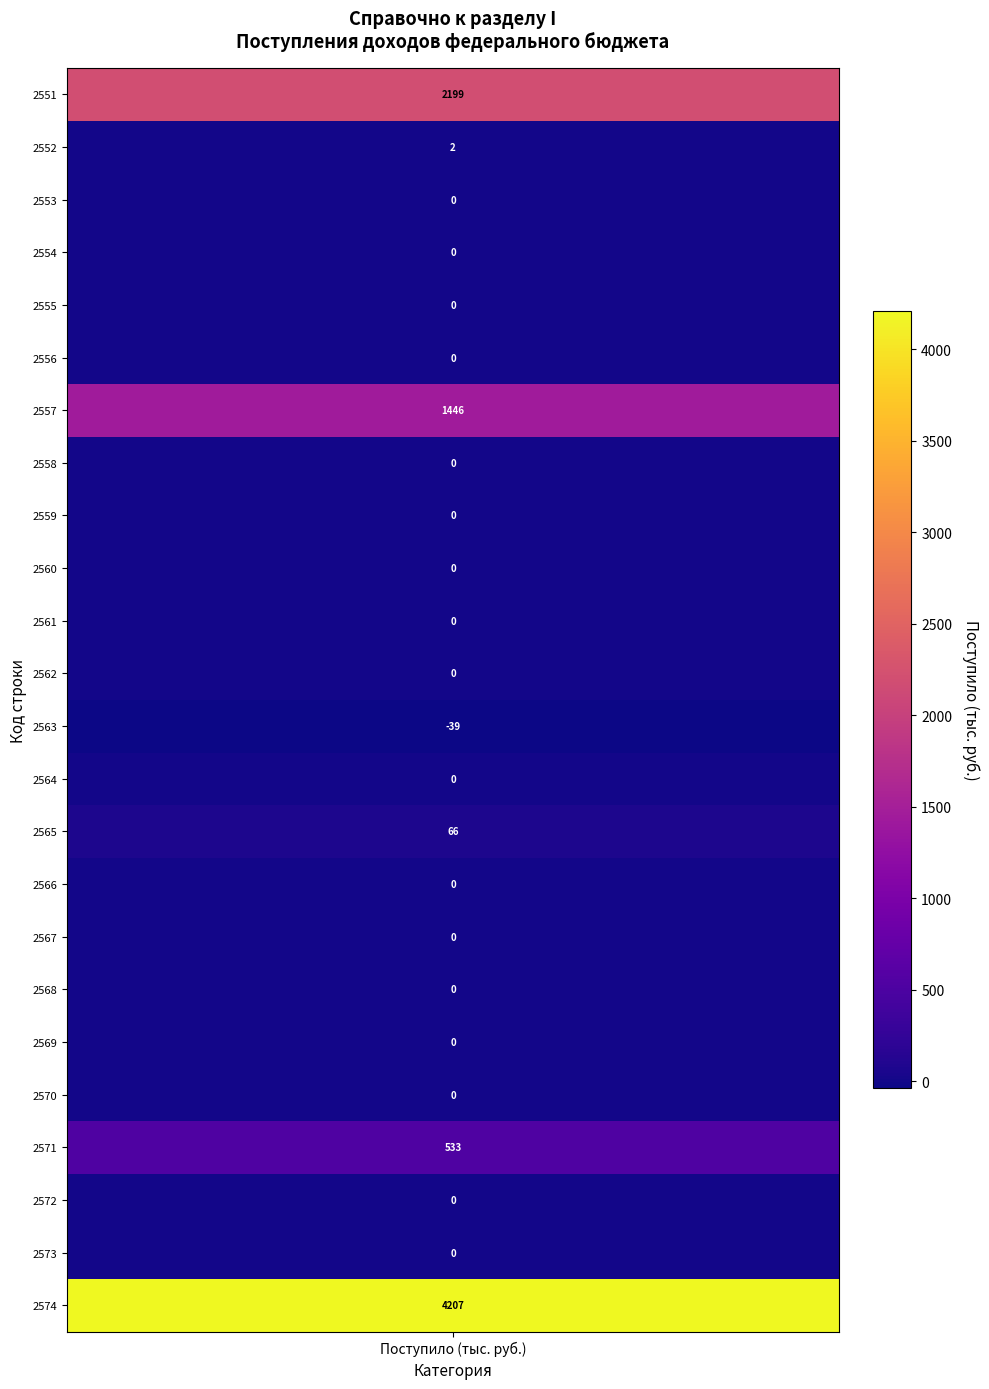

Rank the categories by value from highest to lowest.

2574, 2551, 2557, 2571, 2565, 2552, 2553, 2554, 2555, 2556, 2558, 2559, 2560, 2561, 2562, 2564, 2566, 2567, 2568, 2569, 2570, 2572, 2573, 2563